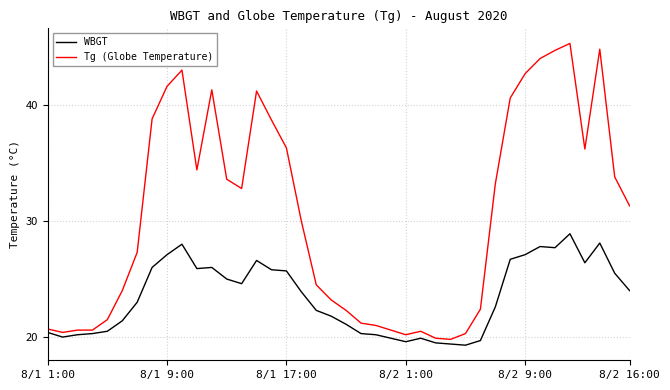

Is this an area chart (filled region under the line)?

No